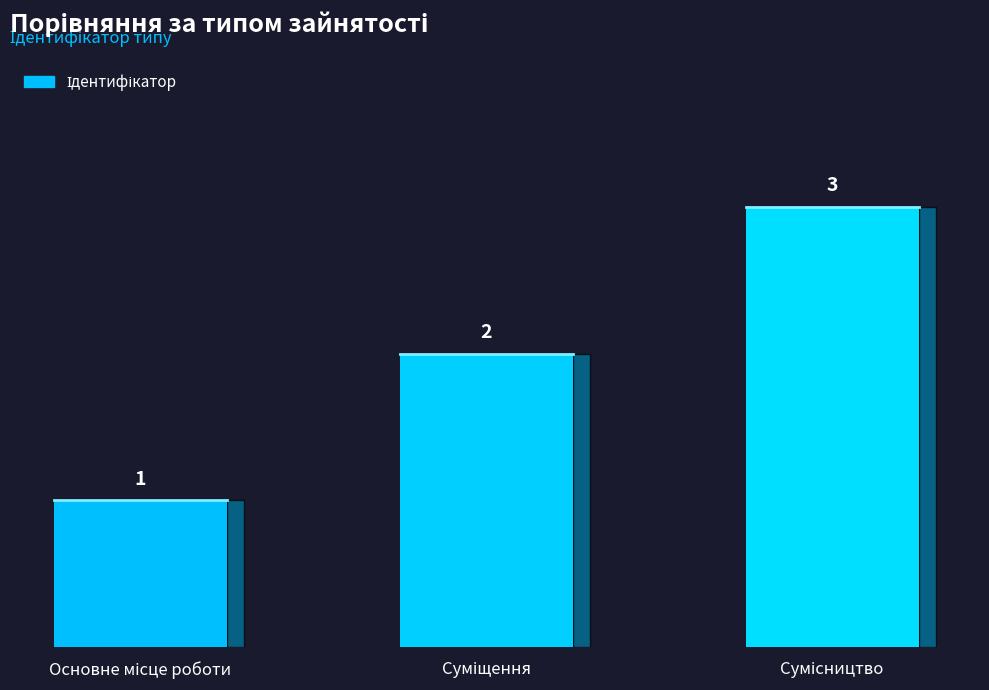

What is the average value?

2